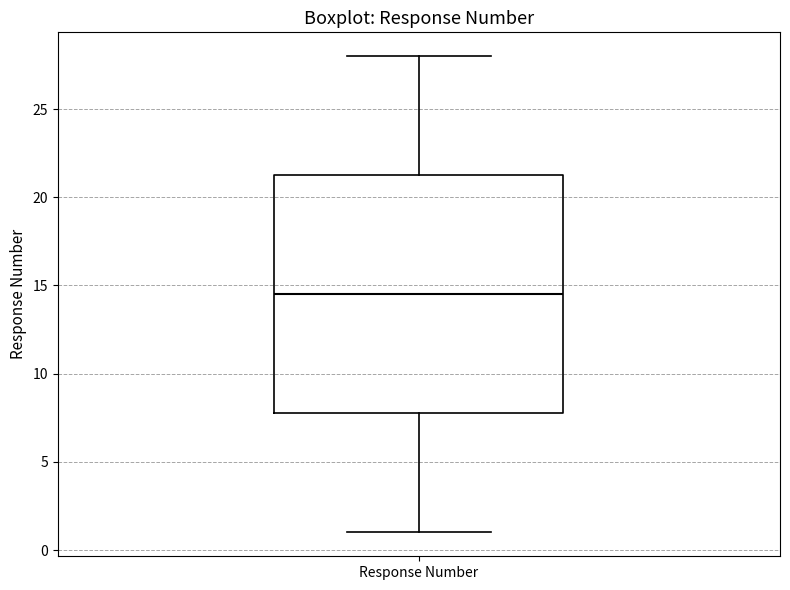

Transcribe this box plot: give where the median line is, the range the box spans, and where the two whiskers end, as read against the y-axis. The values are not printed on the chart, so give them approximately, as read against the axis.

median 14.5, box 8.0 to 21.5, whiskers 1.0 to 28.0